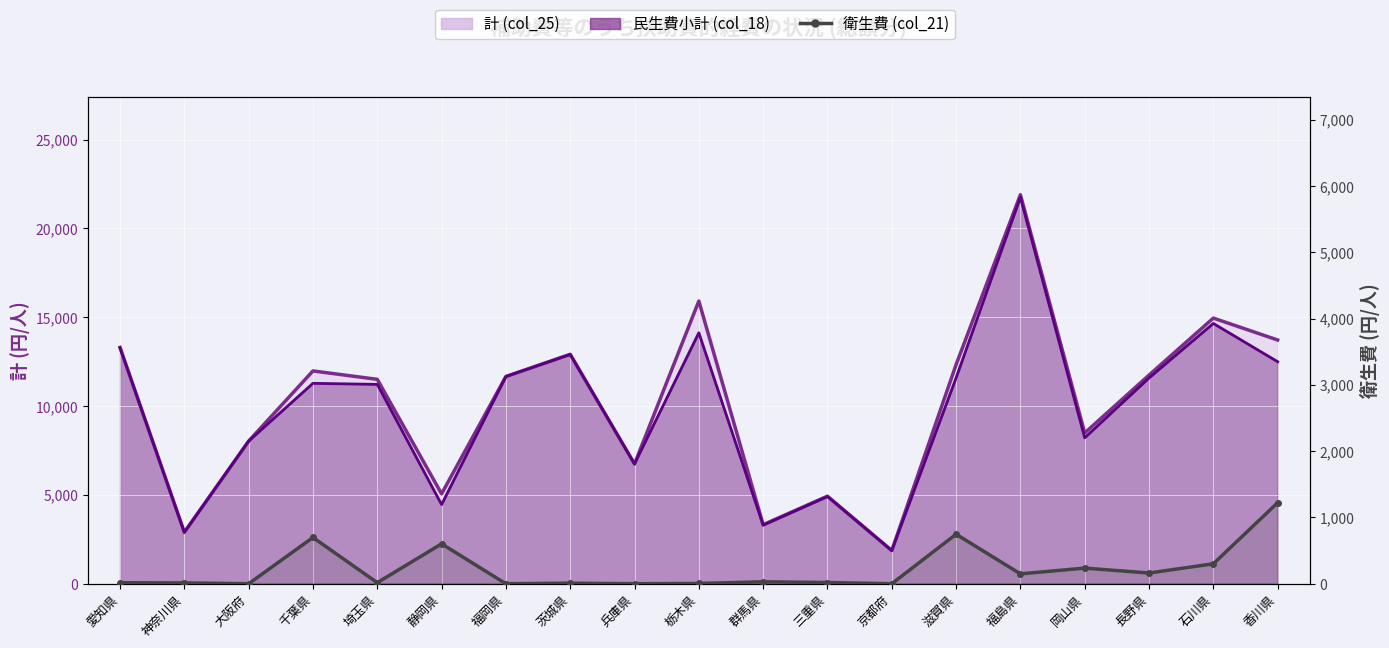

Is it true that the value at 栃木県 is 6?

False